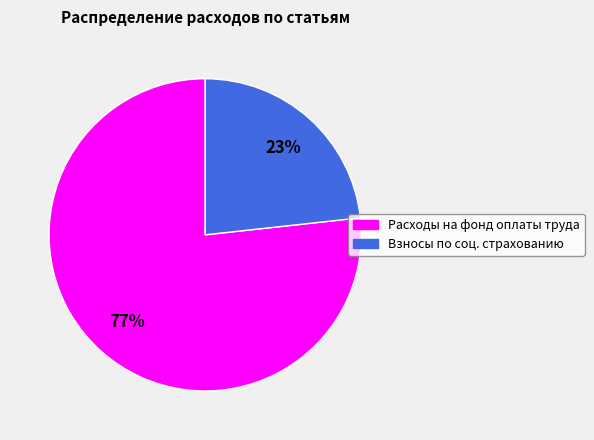

Count the number of slices in the pie.

2